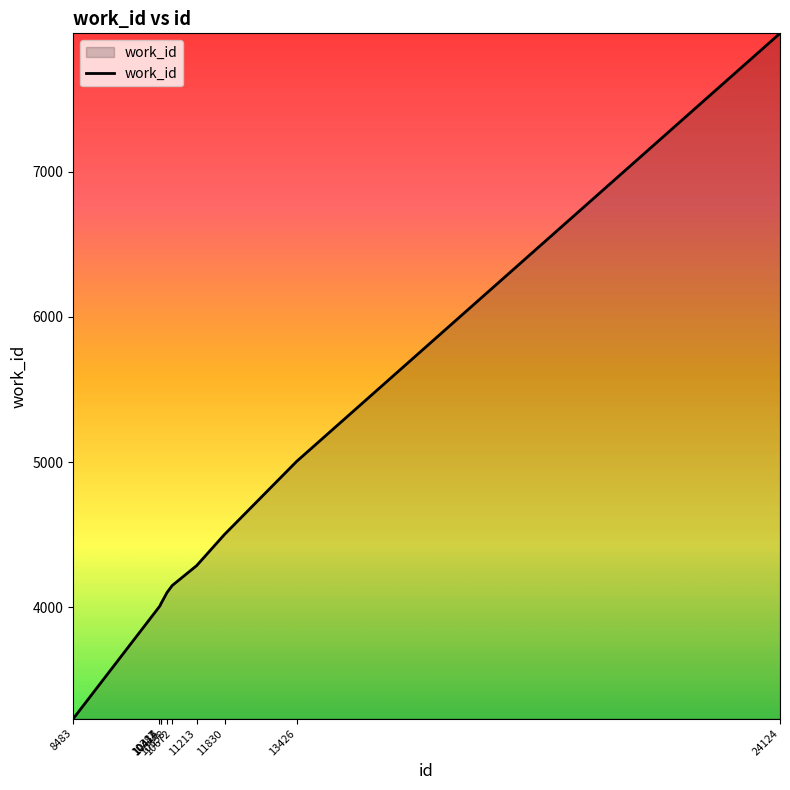

Between 8483 and 10672, which is larger?

10672